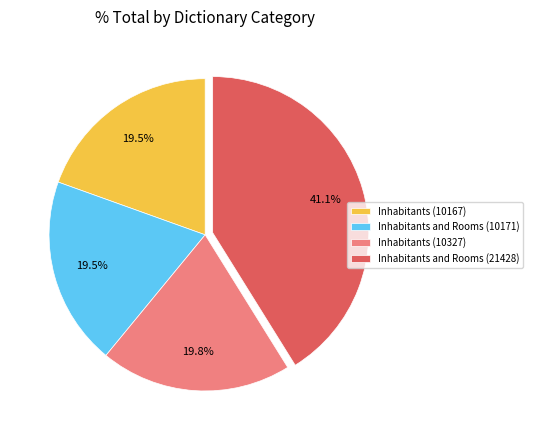

Which category has the biggest portion of the pie?

Inhabitants and Rooms (21428)